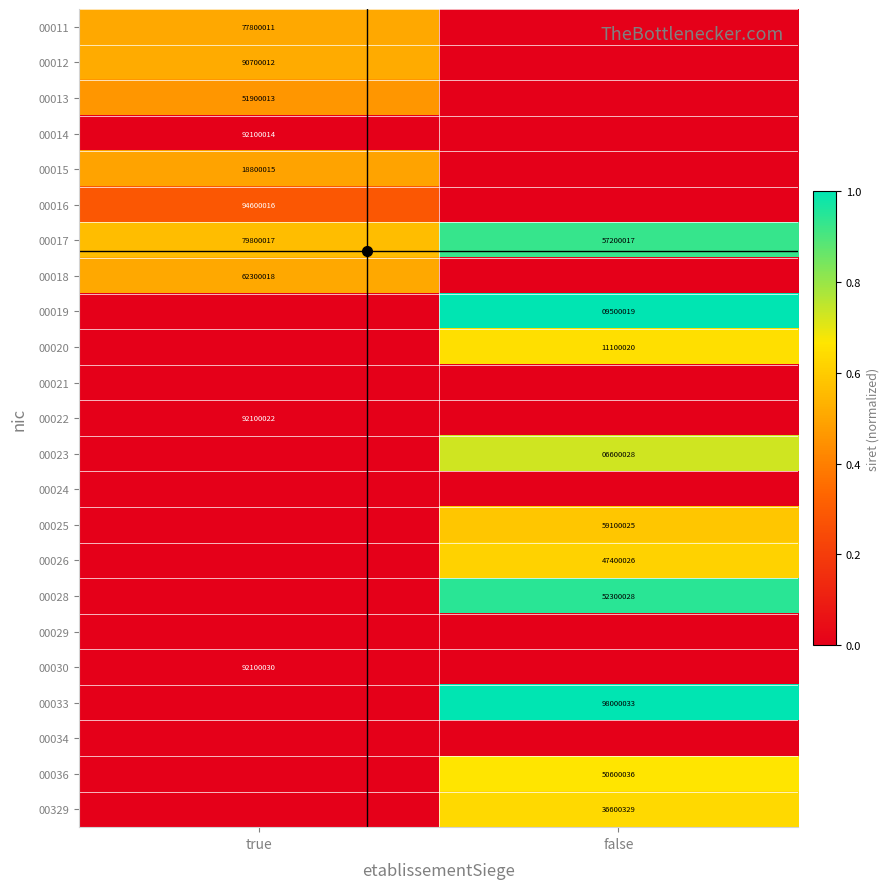

The value of 00013 at true is 73316346. True or false?

False